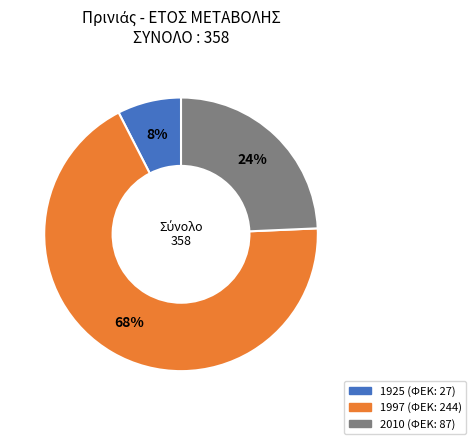

What is the smallest slice in the pie chart?

1925